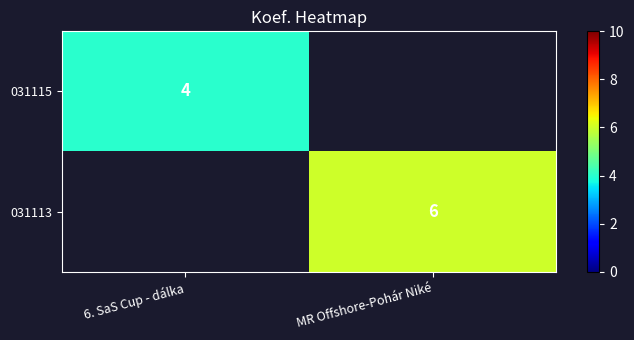

True or false: 031115 has a value of 1 at 6. SaS Cup - dálka.

False